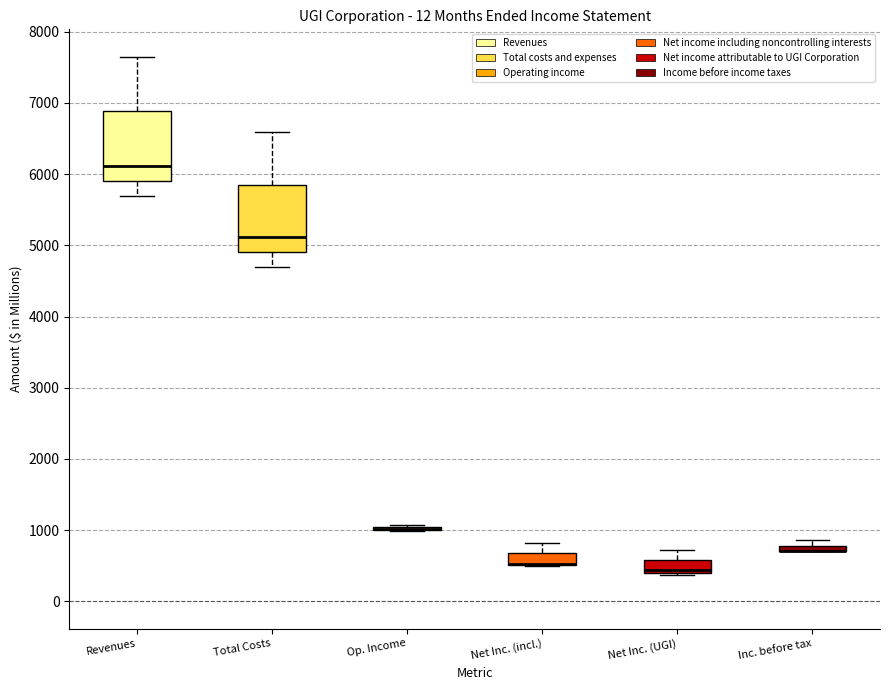

Where is the upper edge of the box for Inc. before tax on the y-axis? The values are not printed on the chart, so give them approximately, as read against the axis.

800